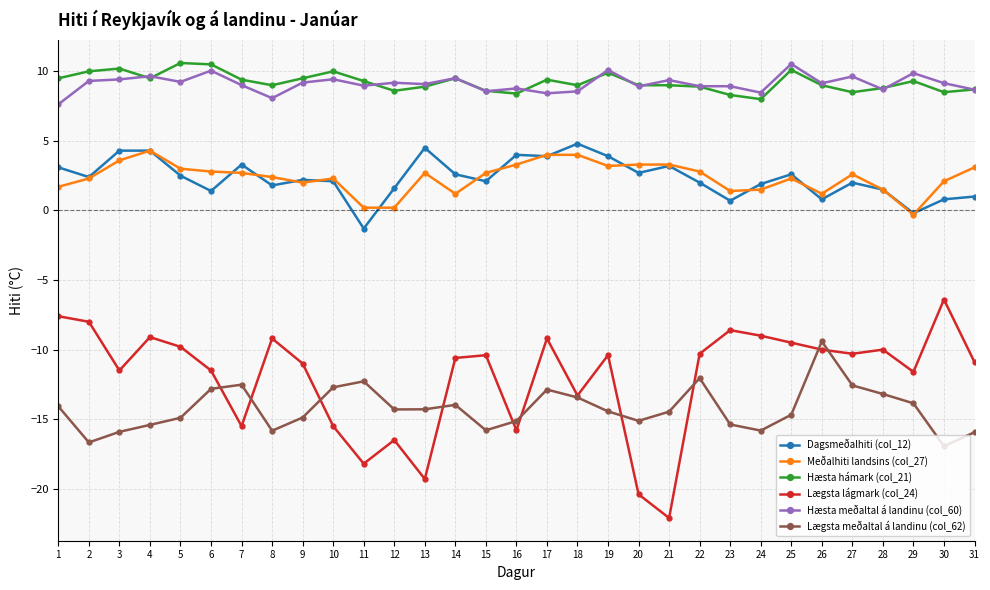

At which category does Hæsta hámark (col_21) reach its first local valley?

4